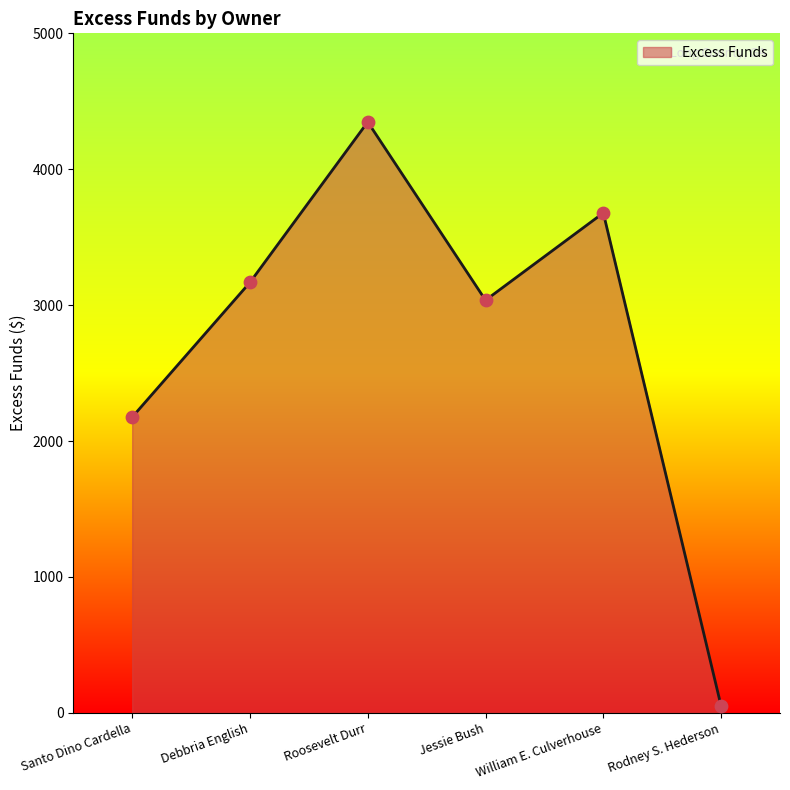

Which has a higher value, Rodney S. Hederson or Jessie Bush?

Jessie Bush